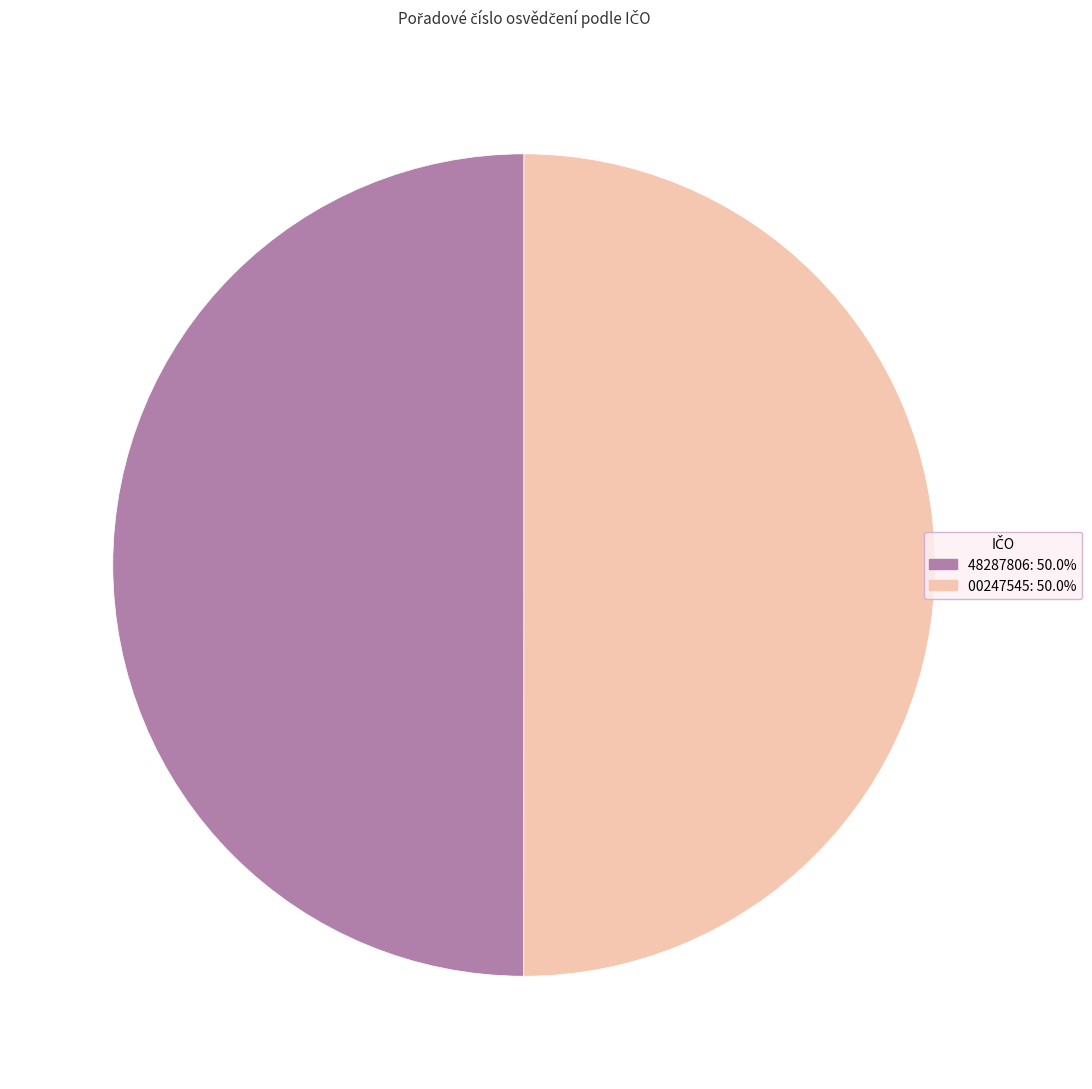

Do 48287806 and 00247545 together represent more than half of the pie?

Yes